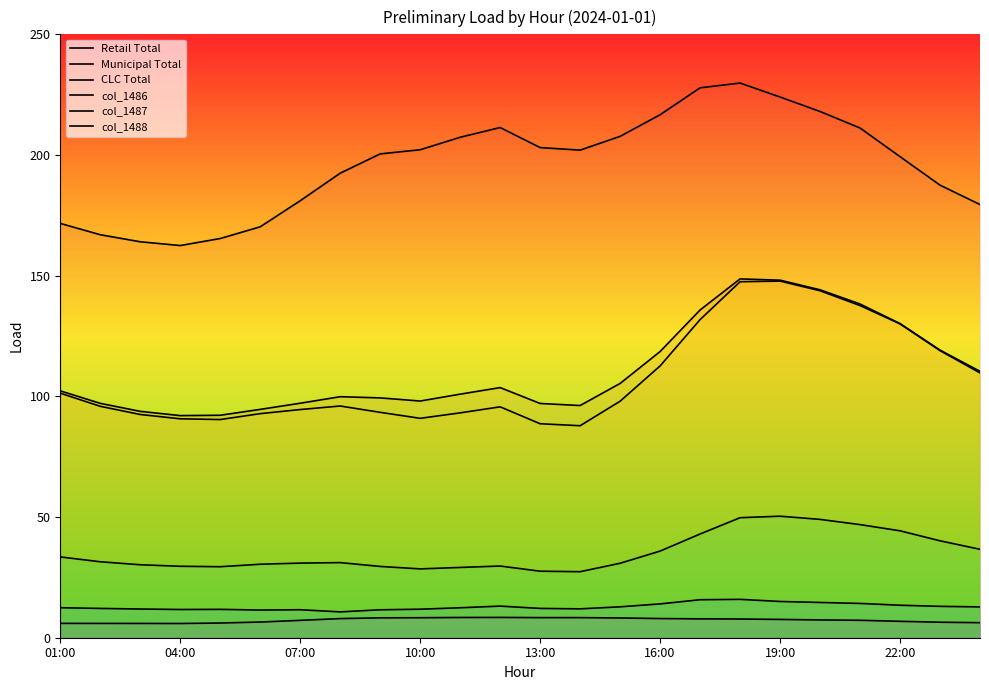

True or false: Retail Total and col_1486 intersect in this chart.

False